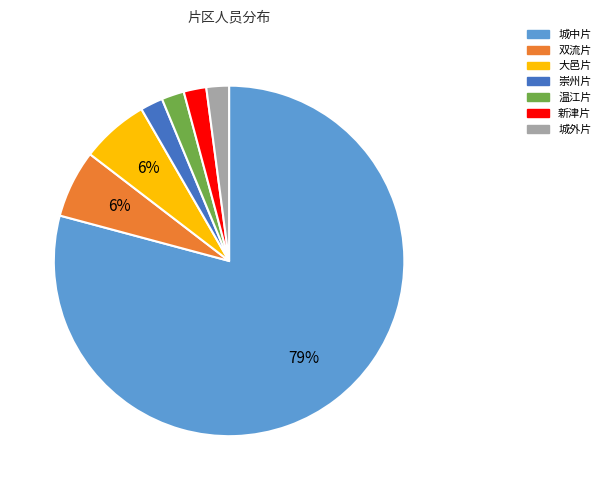

To the nearest percent, what percentage of the pie is 大邑片?

6%